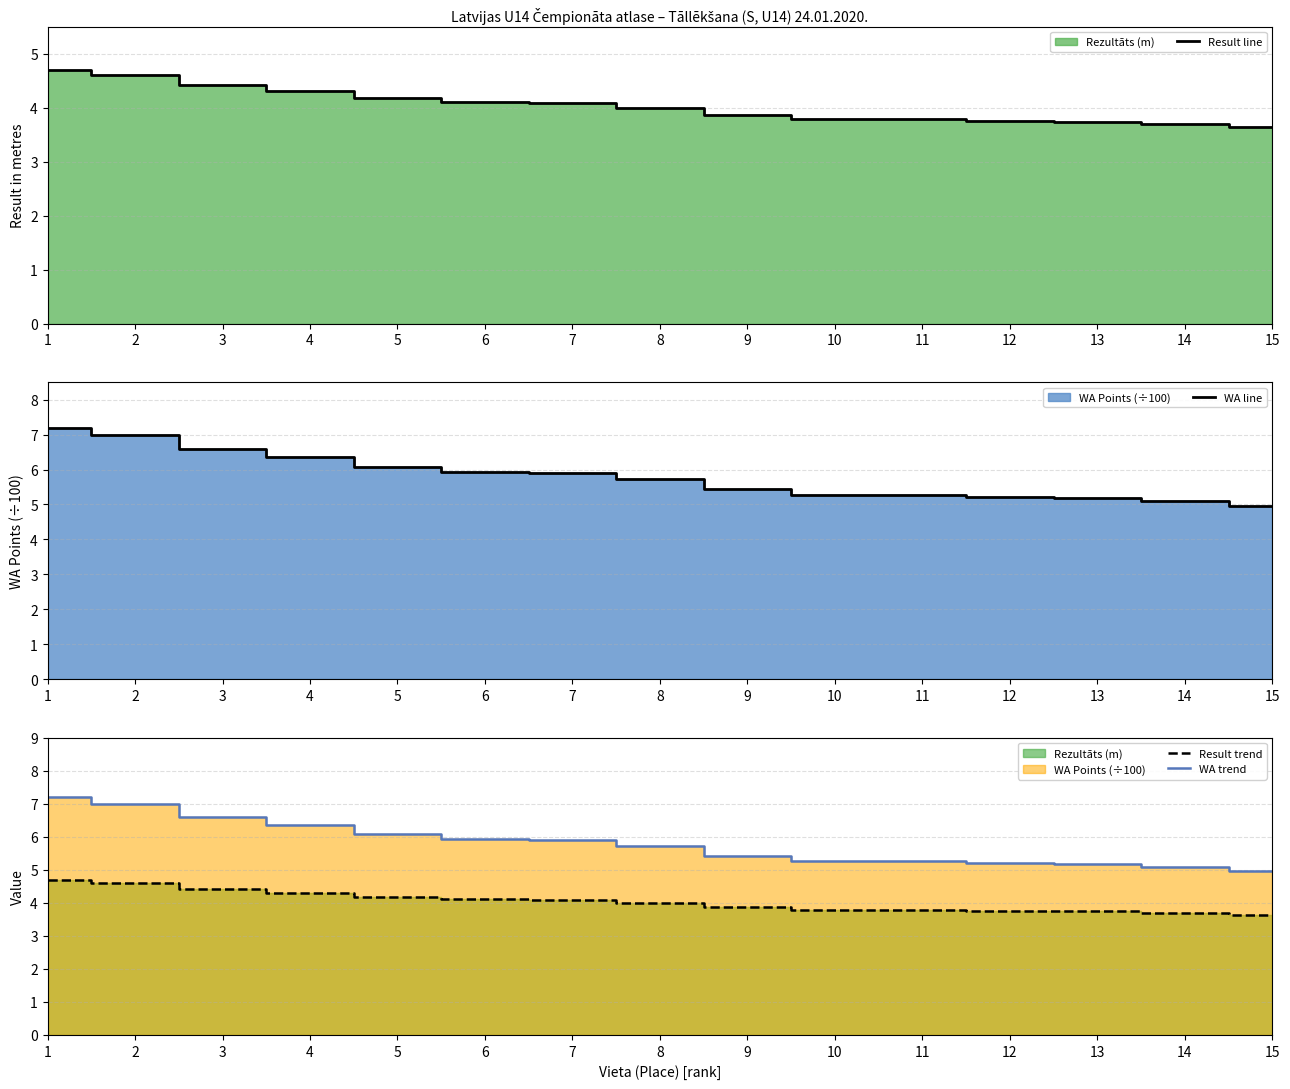

Reading left to right, what are all the values shown in this chart?

Result line: 1=4.7	2=4.6	3=4.4	4=4.3	5=4.2	6=4.1	7=4.1	8=4.0	9=3.9	10=3.8	11=3.8	12=3.8	13=3.7	14=3.7	15=3.6
WA line: 1=7.2	2=7.0	3=6.6	4=6.3	5=6.1	6=5.9	7=5.9	8=5.7	9=5.4	10=5.3	11=5.3	12=5.2	13=5.2	14=5.1	15=5.0
Result trend: 1=4.7	2=4.6	3=4.4	4=4.3	5=4.2	6=4.1	7=4.1	8=4.0	9=3.9	10=3.8	11=3.8	12=3.8	13=3.7	14=3.7	15=3.6
WA trend: 1=7.2	2=7.0	3=6.6	4=6.3	5=6.1	6=5.9	7=5.9	8=5.7	9=5.4	10=5.3	11=5.3	12=5.2	13=5.2	14=5.1	15=5.0